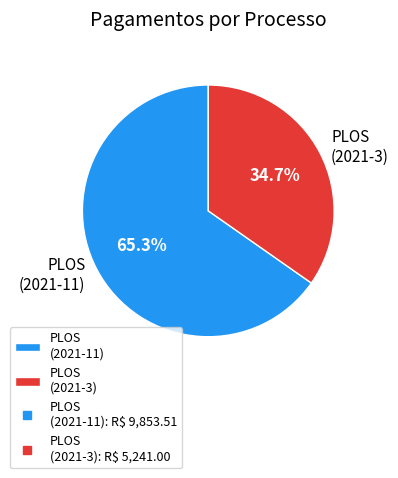

What percentage is NOT represented by PLOS (2021-3)?

65.3%